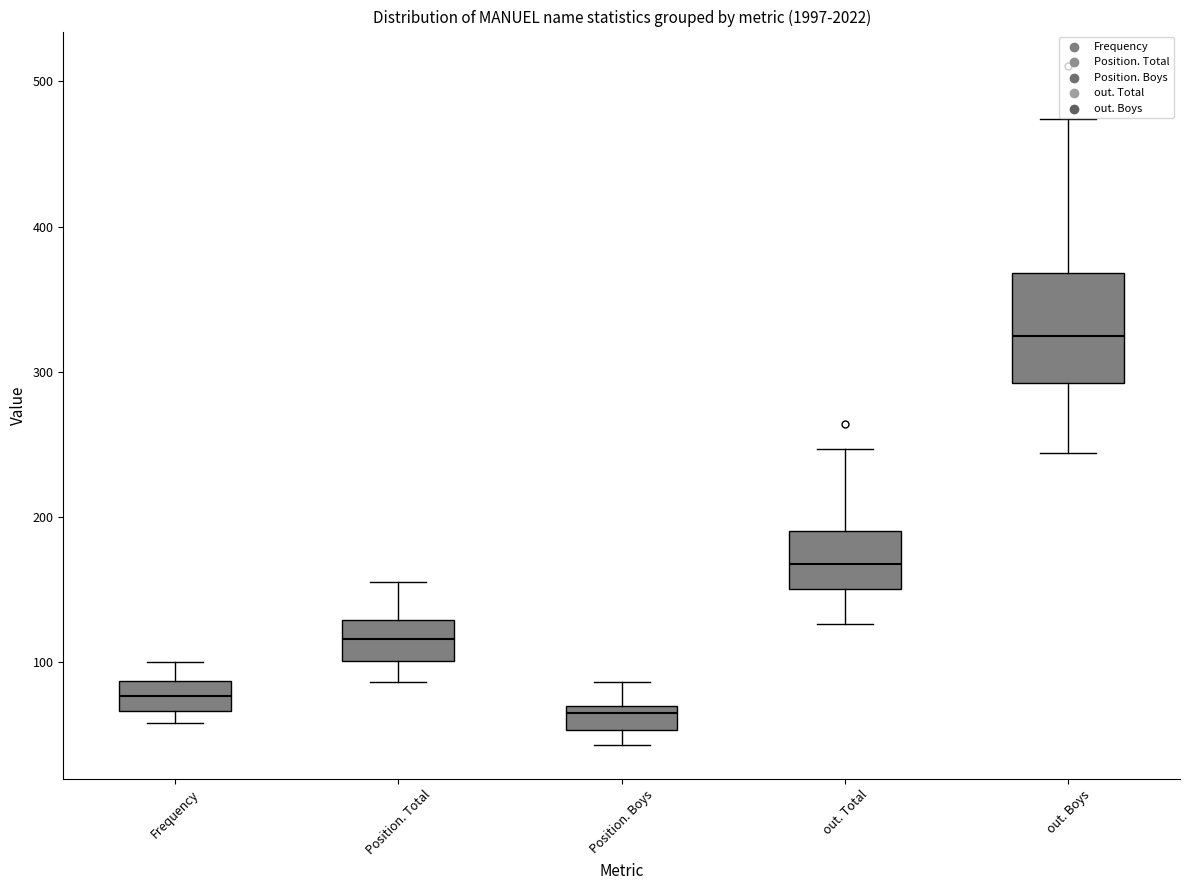

Which box has the highest median line?

out. Boys